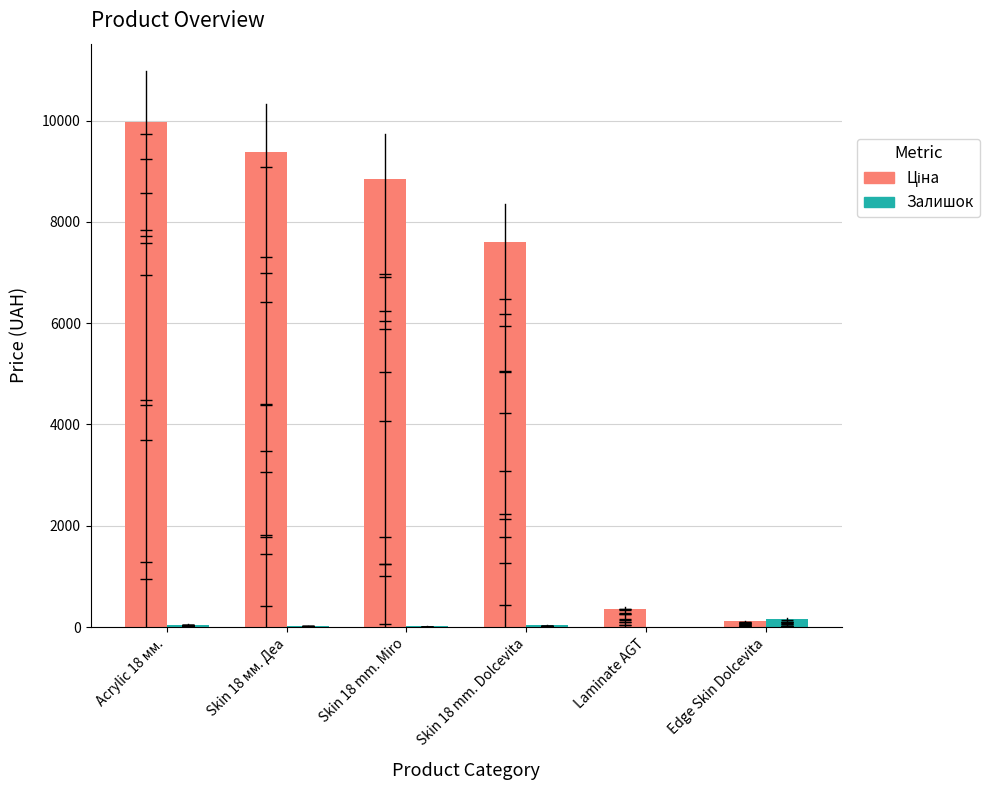

What is the spread (max minus min) of values at Acrylic 18 мм.?

9928.0